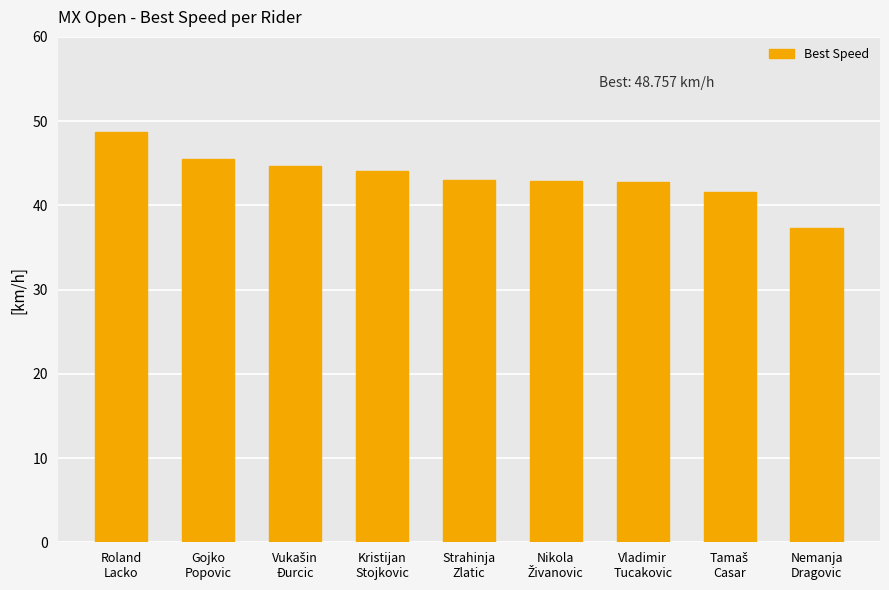

What is the maximum value shown in the chart?

48.8